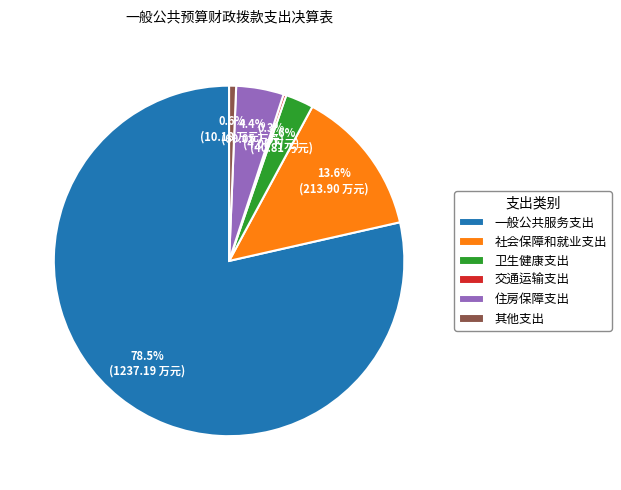

Which has a higher value, 一般公共服务支出 or 住房保障支出?

一般公共服务支出